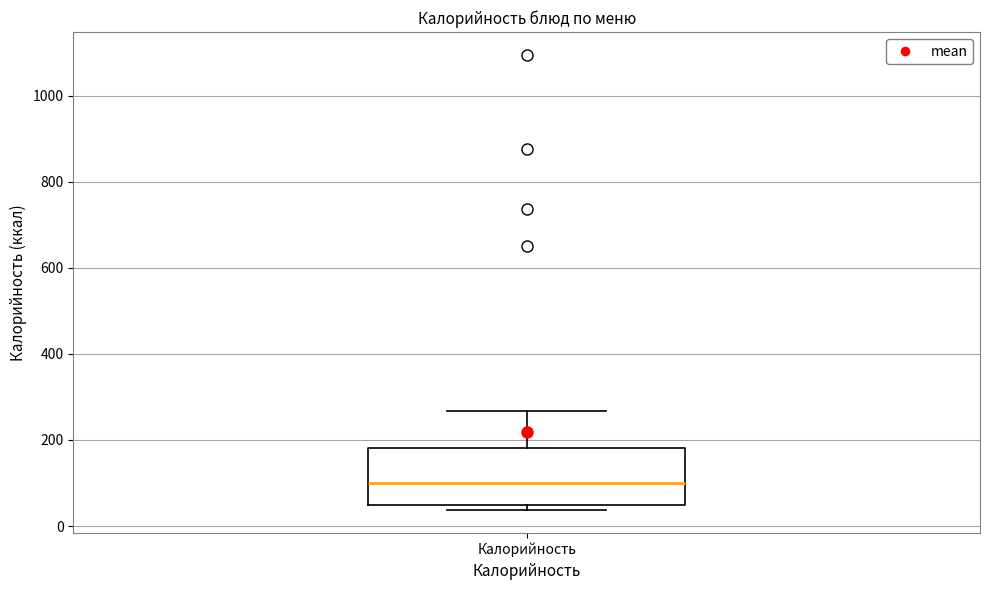

Read this box plot against the y-axis: the position of the median line, the range covered by the box, and the ends of both whiskers. The values are not printed on the chart, so give them approximately, as read against the axis.

median 100, box 40 to 180, whiskers 40 (just below the box's lower edge) to 260